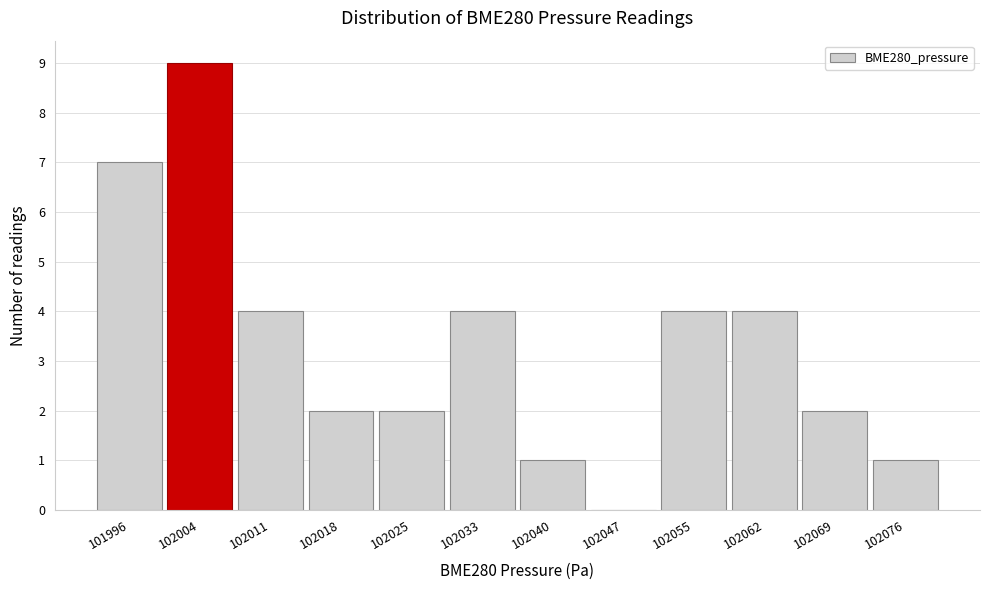

Reading left to right, list all the values displayed in this chart.

101996=7	102004=9	102011=4	102018=2	102025=2	102033=4	102040=1	102047=0	102055=4	102062=4	102069=2	102076=1